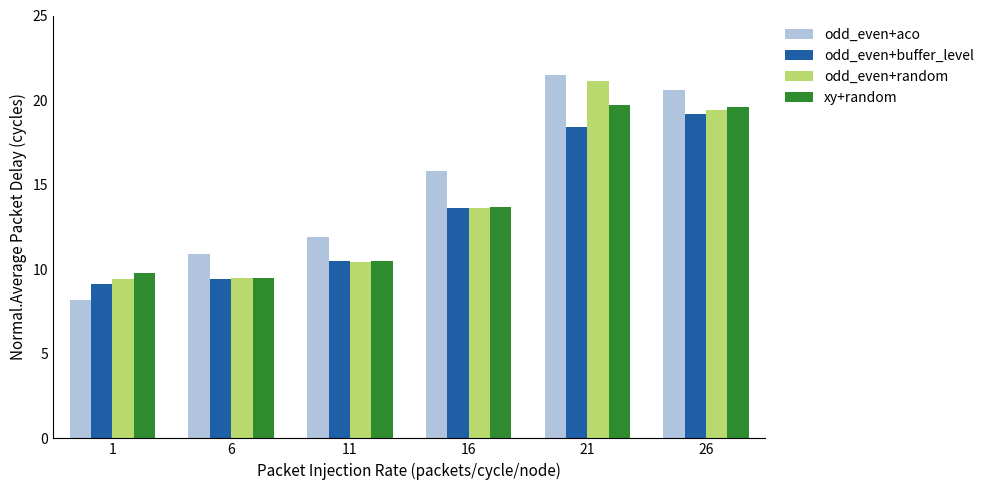

Rank the categories by odd_even+aco value from lowest to highest.

1, 6, 11, 16, 26, 21